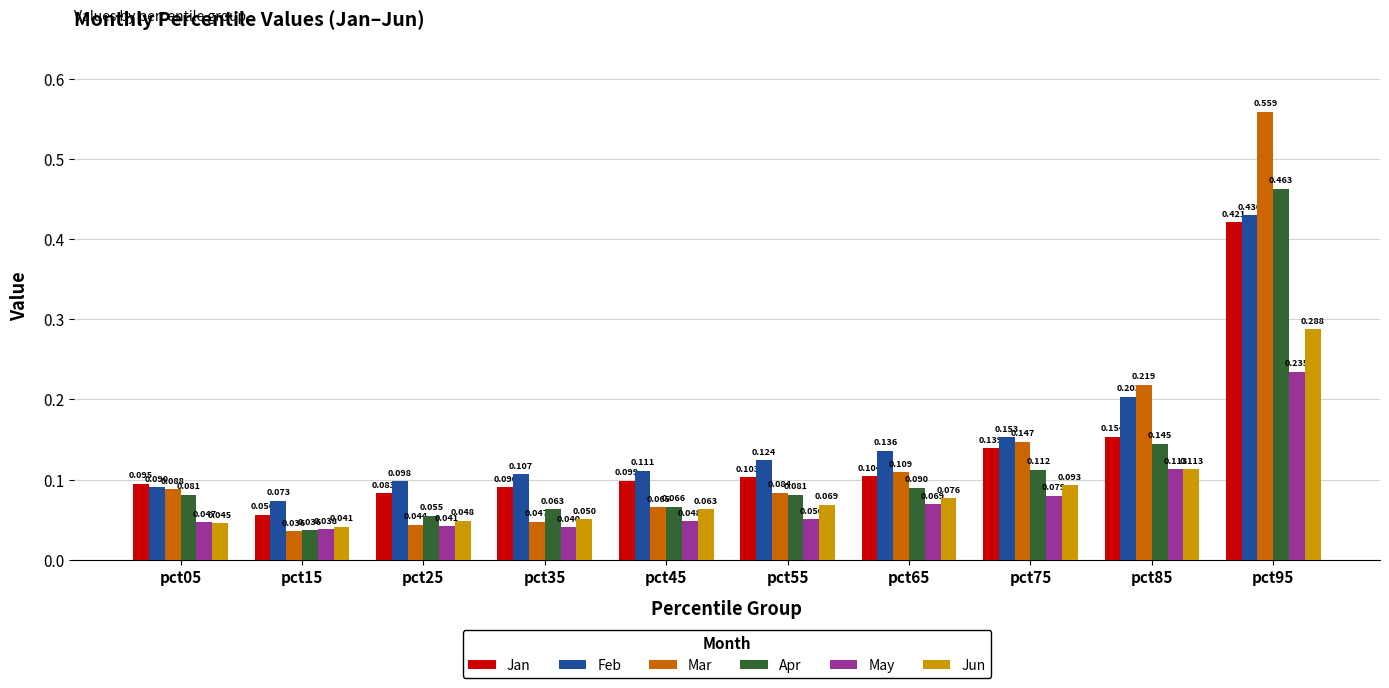

Between pct45 and pct95, which series saw the biggest shift?

Mar